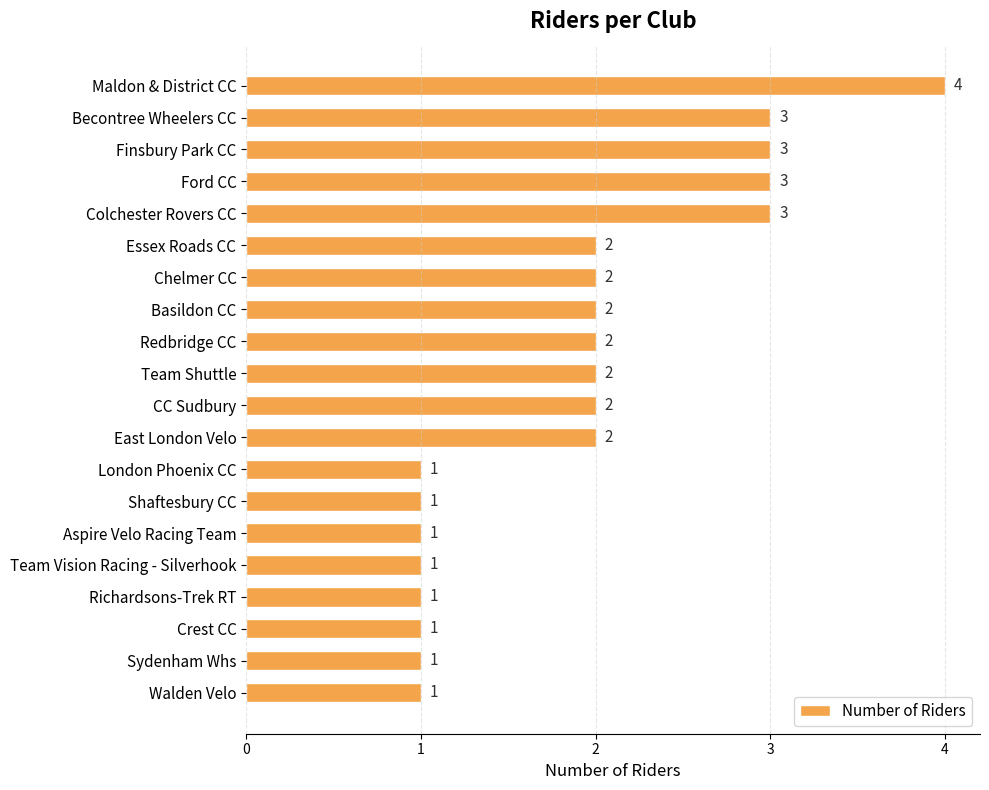

Reading top to bottom, list all the values displayed in this chart.

4	3	3	3	3	2	2	2	2	2	2	2	1	1	1	1	1	1	1	1